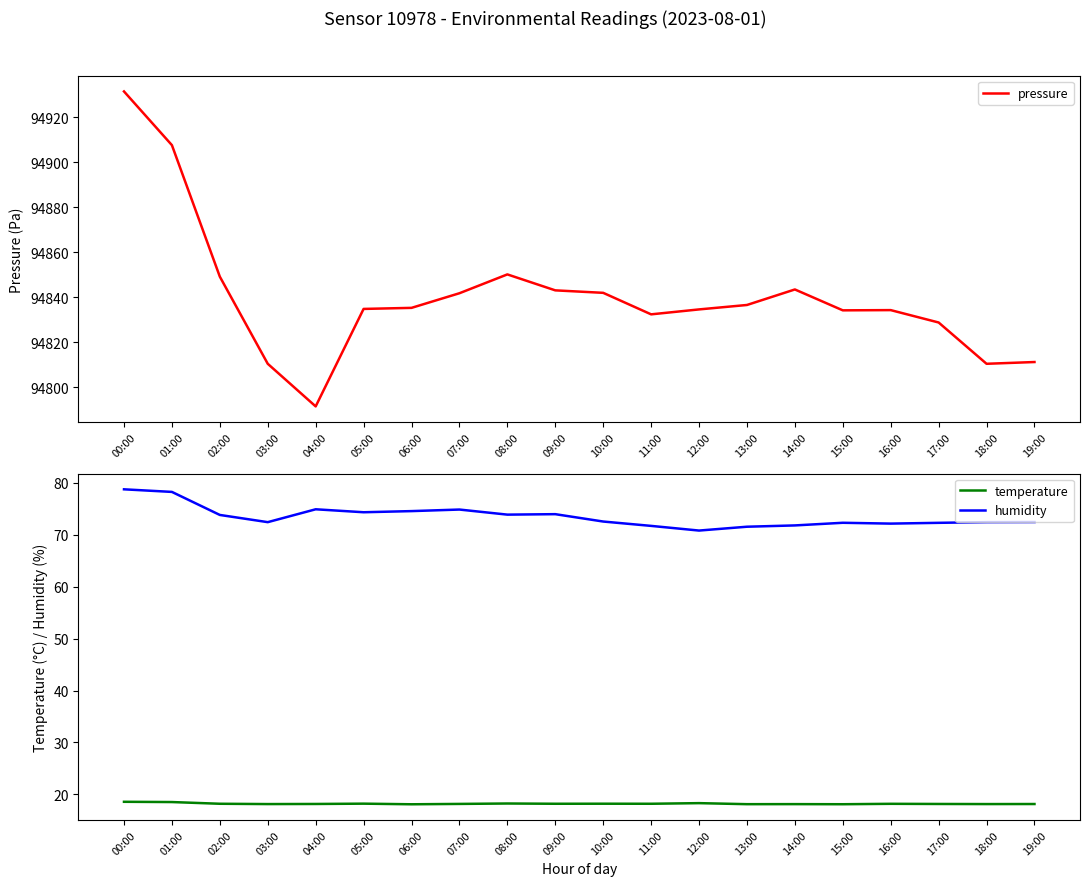

Which label corresponds to the smallest value in the chart?

06:00